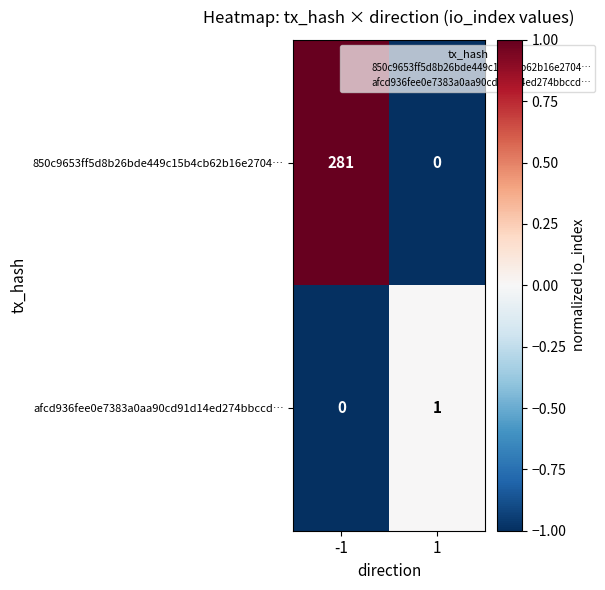

Between -1 and 1, which series saw the biggest shift?

850c9653ff5d8b26bde449c15b4cb62b16e2704…